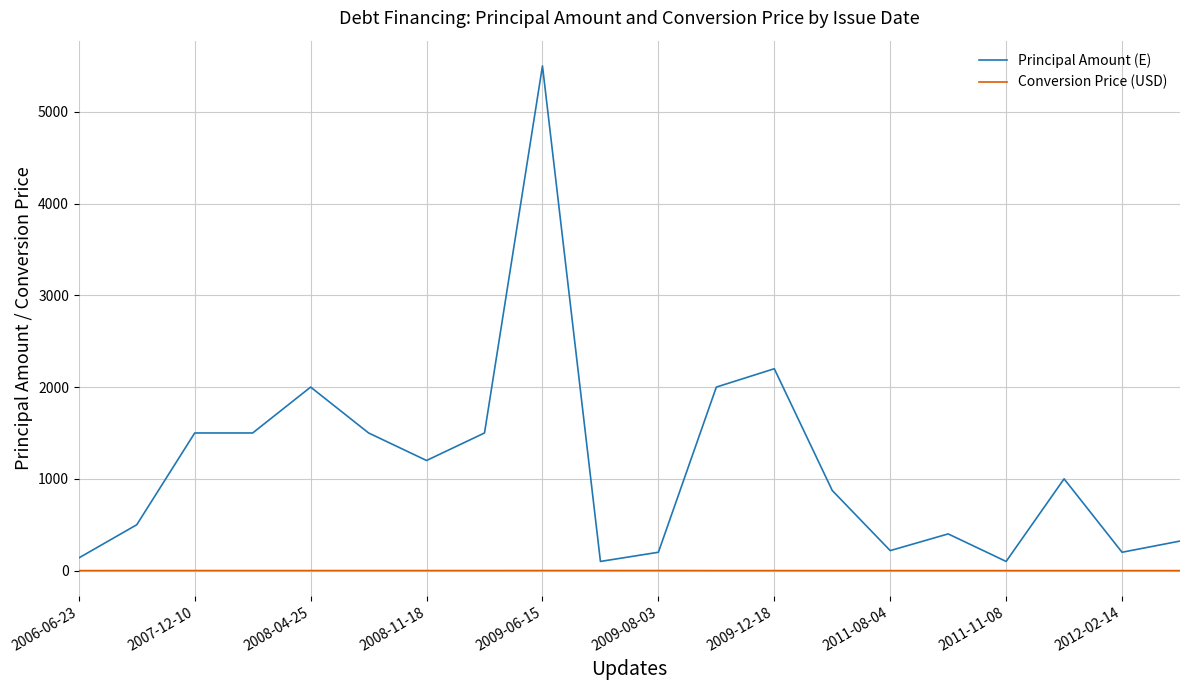

List the series in order of their overall mean, highest first.

Principal Amount (E), Conversion Price (USD)